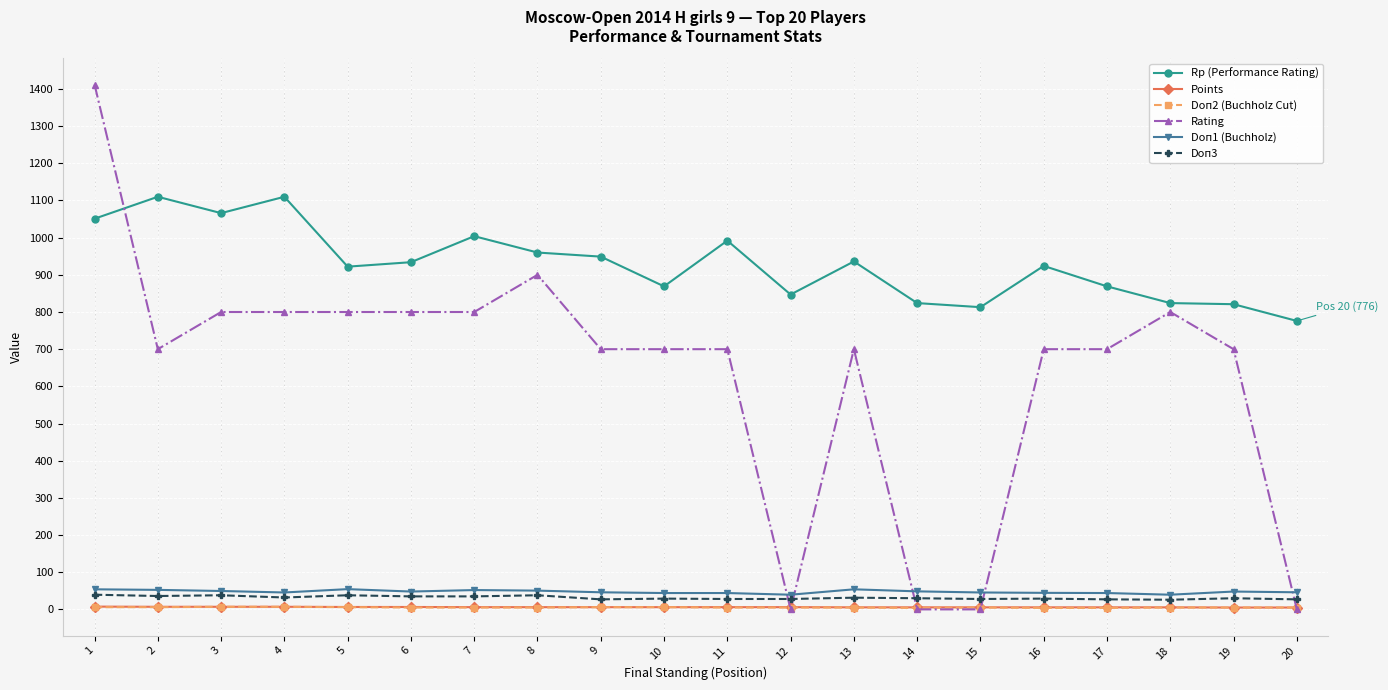

What is the sum of the Doп3 values at 8 and 15?

66.0